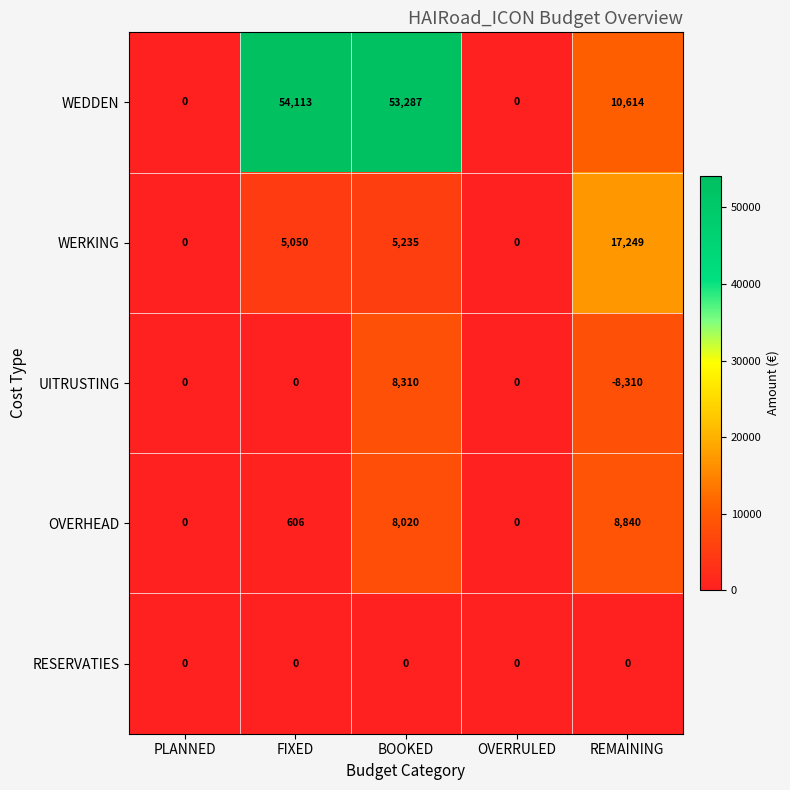

Reading left to right, list all the values displayed in this chart.

WEDDEN: PLANNED=0	FIXED=54113	BOOKED=53287	OVERRULED=0	REMAINING=10614
WERKING: PLANNED=0	FIXED=5050	BOOKED=5235	OVERRULED=0	REMAINING=17249
UITRUSTING: PLANNED=0	FIXED=0	BOOKED=8310	OVERRULED=0	REMAINING=-8310
OVERHEAD: PLANNED=0	FIXED=606	BOOKED=8020	OVERRULED=0	REMAINING=8840
RESERVATIES: PLANNED=0	FIXED=0	BOOKED=0	OVERRULED=0	REMAINING=0